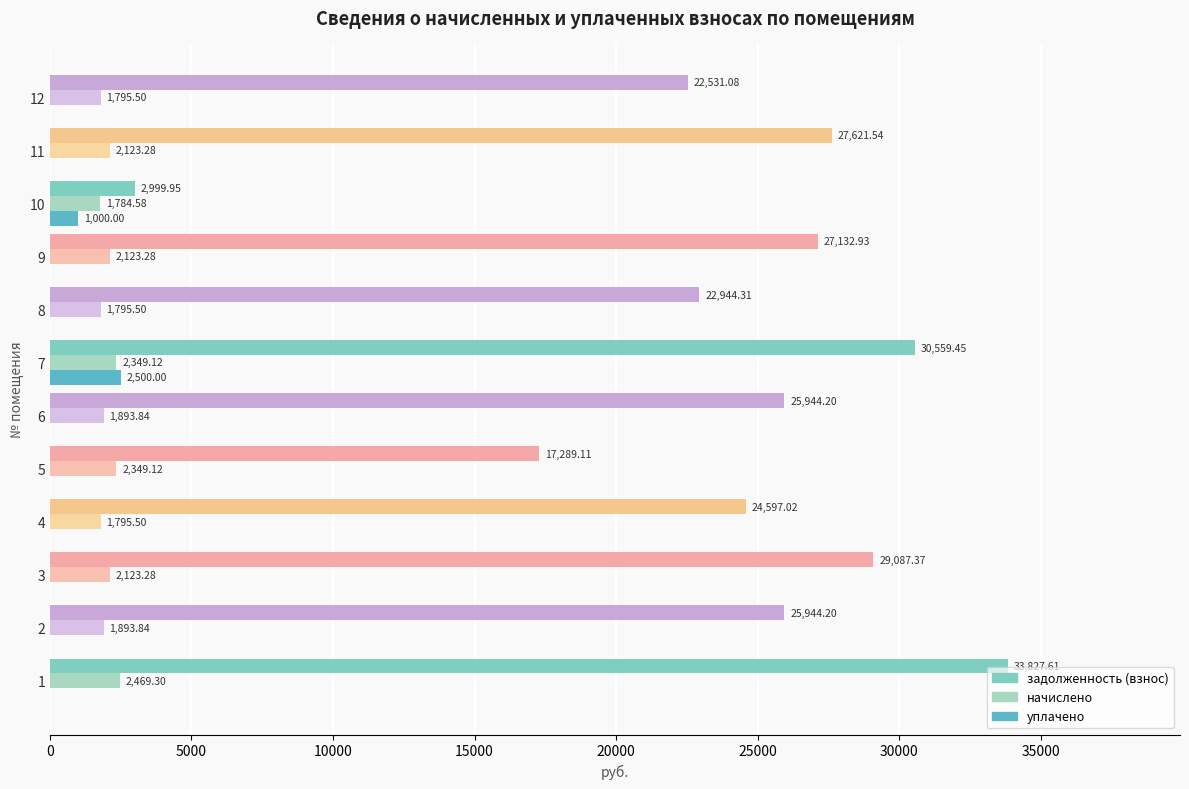

Which series has the largest total across all categories?

задолженность (взнос)